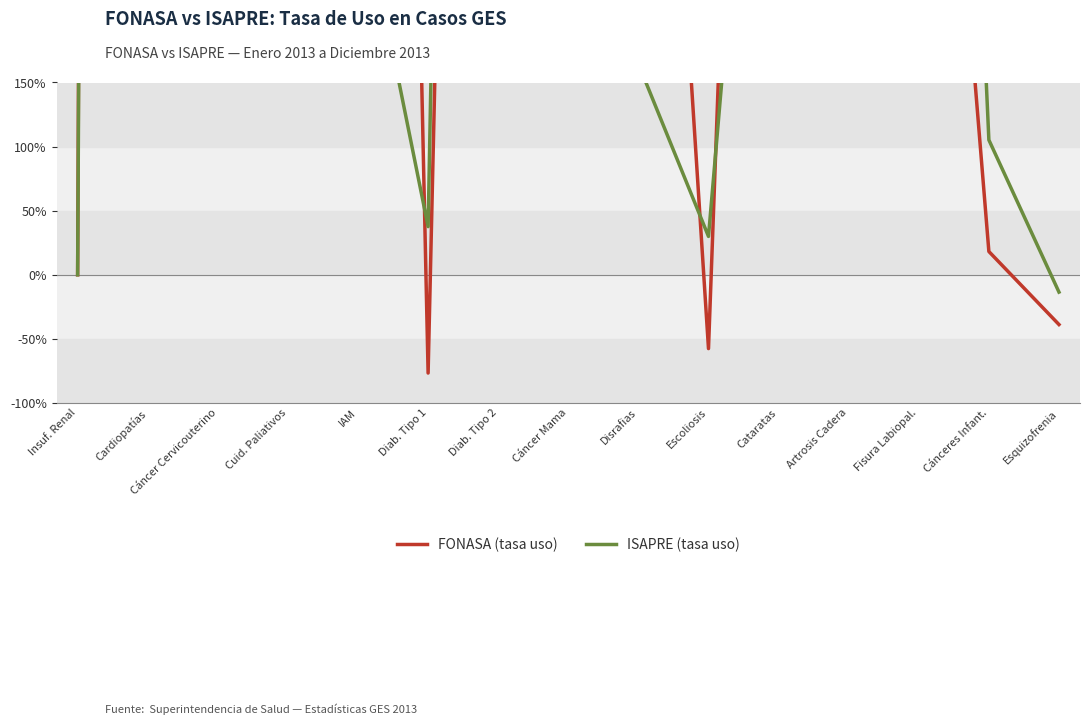

Which series has the largest total across all categories?

FONASA (tasa uso)